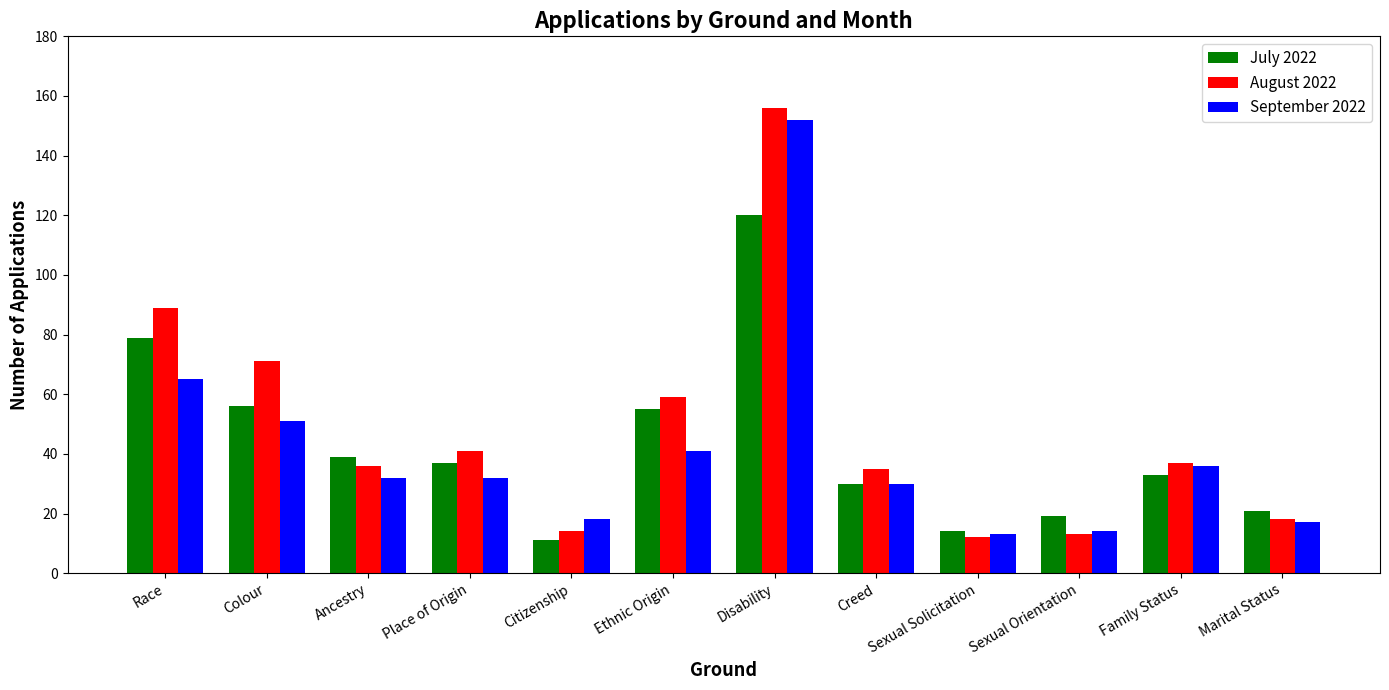

The September 2022 series shows 17 at Marital Status. True or false?

True